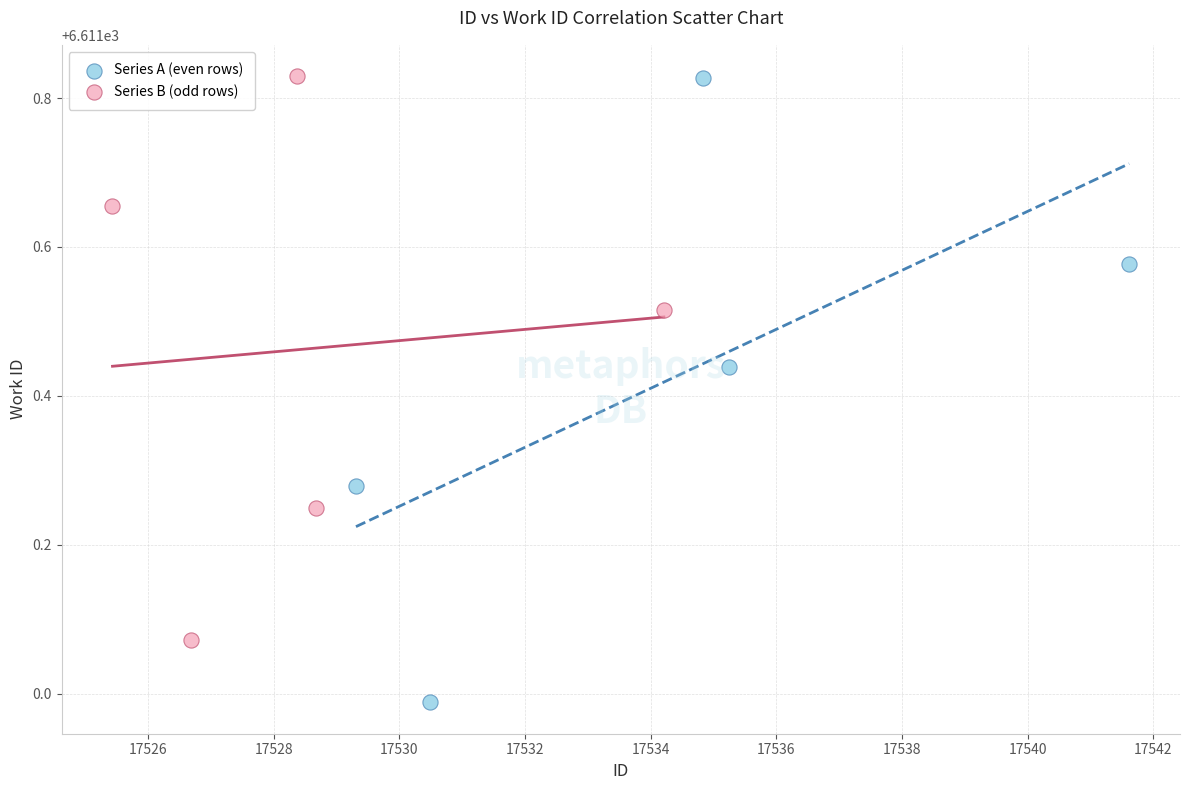

Which series has the widest spread of Y values?

Series A (even rows)